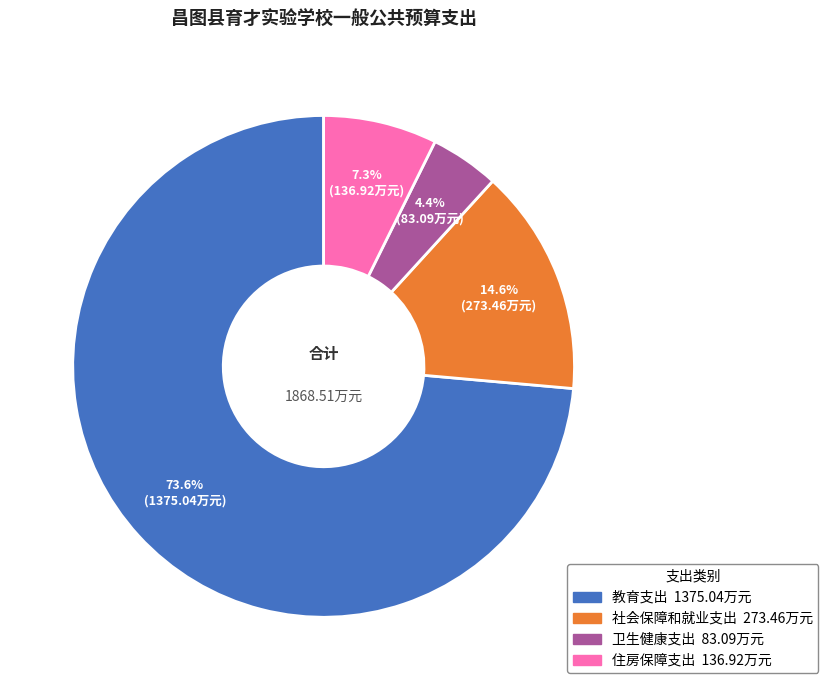

Rank the categories by value from lowest to highest.

卫生健康支出, 住房保障支出, 社会保障和就业支出, 教育支出